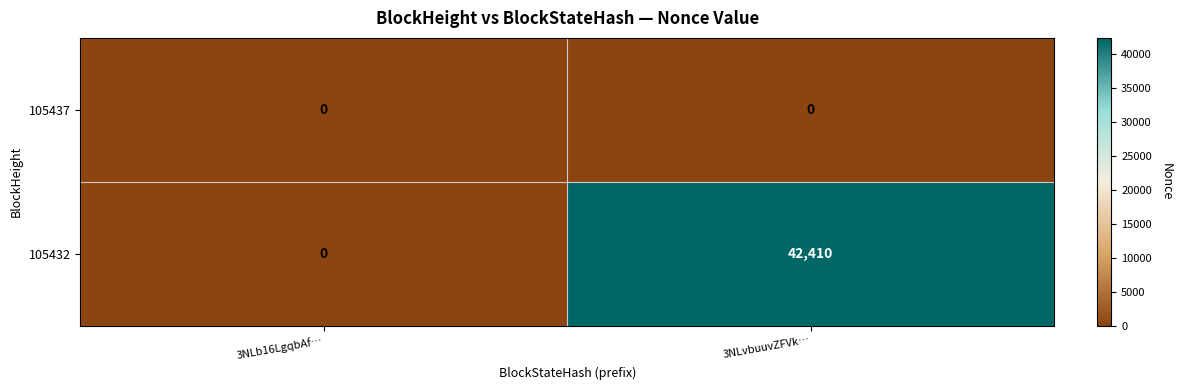

The 105432 series shows 63247 at 3NLvbuuvZFVk…. True or false?

False